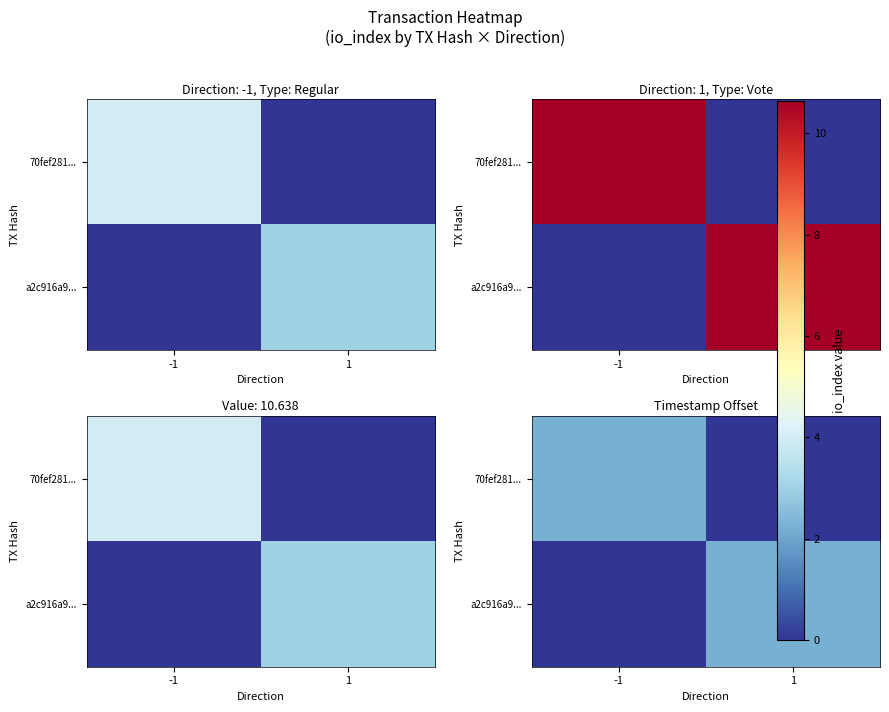

The value of a2c916a9... at -1 is -1.1. True or false?

False